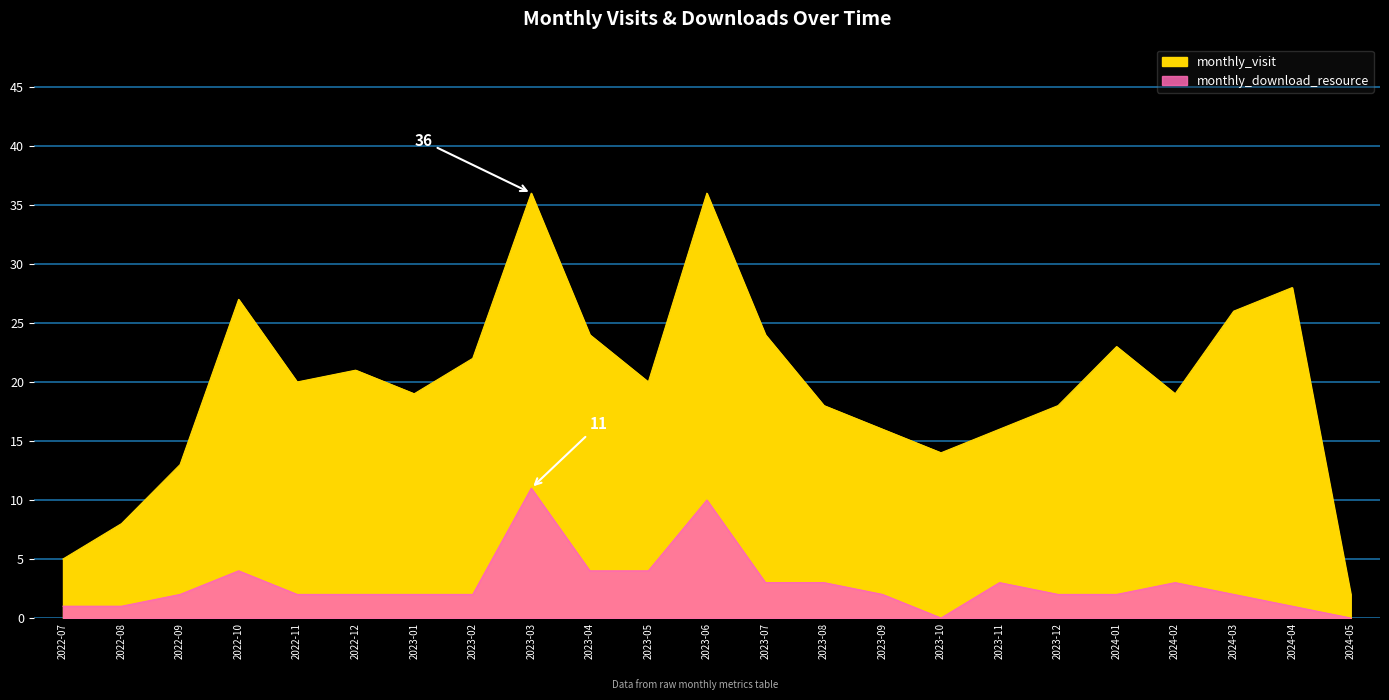

What is the sum of all monthly_download_resource values?

66